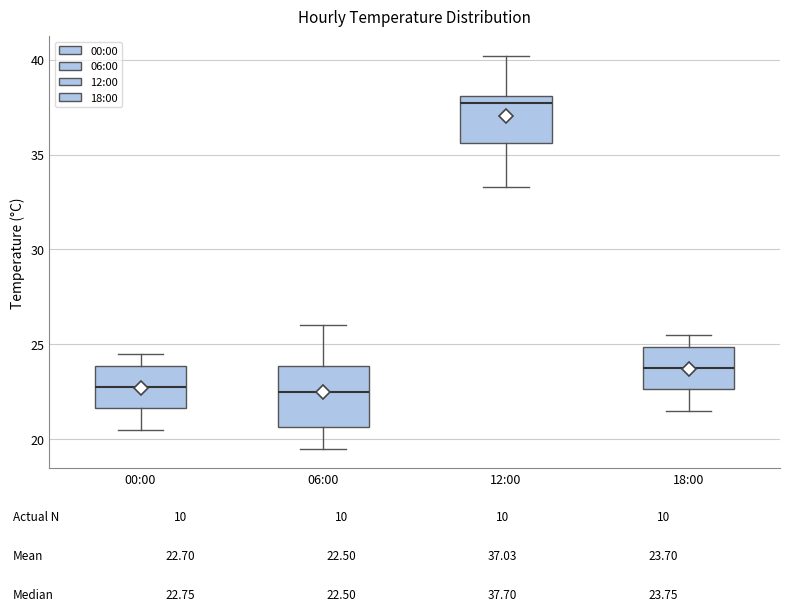

Which box has the highest median line?

12:00